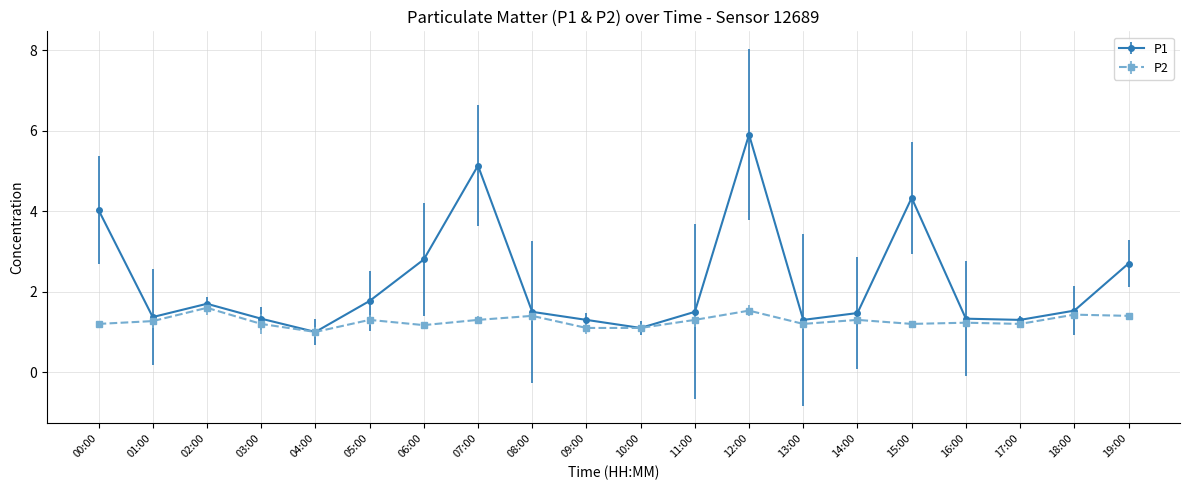

What is the difference between the P1 values at 04:00 and 06:00?

1.8